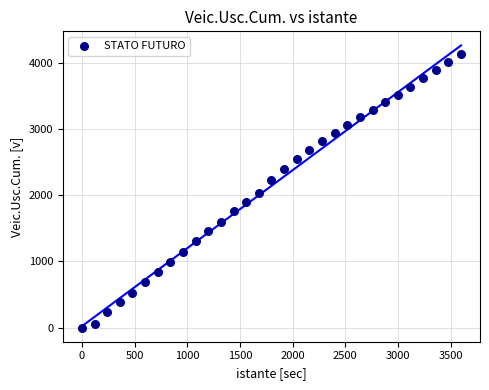

What is the range of X values (max minus min)?

3600